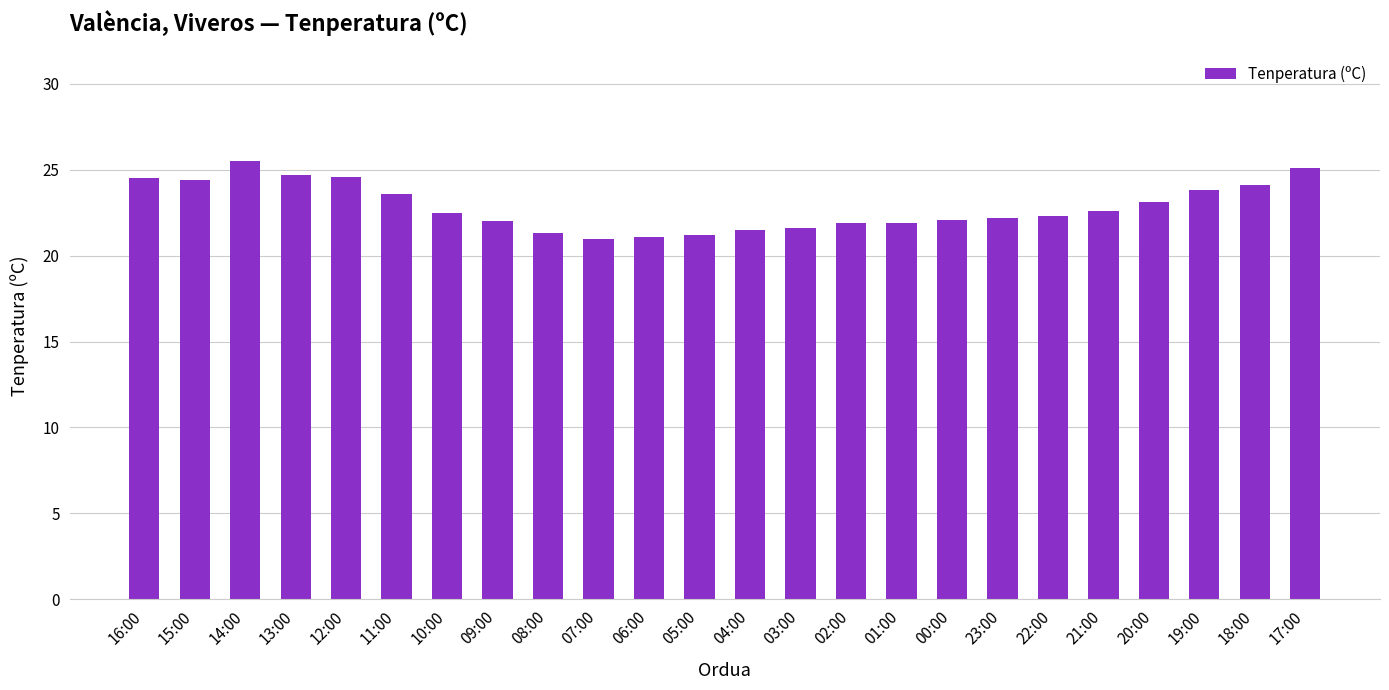

What is the change in value from 14:00 to 02:00?

-3.6